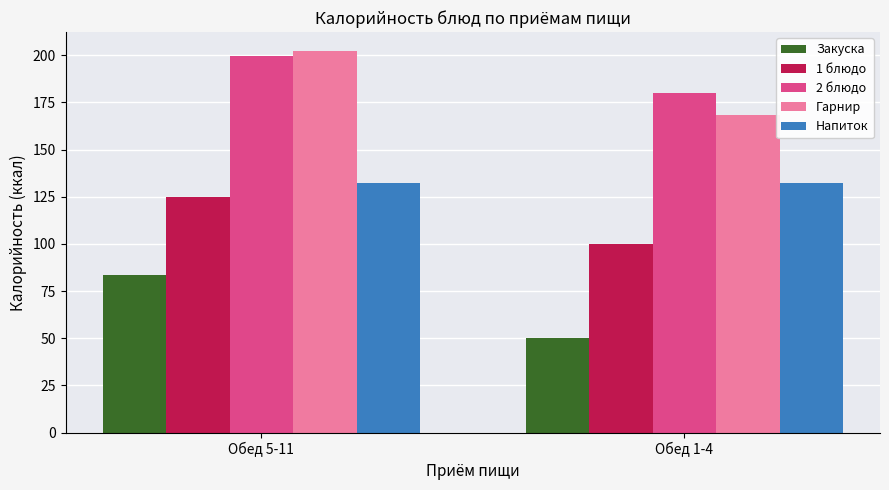

What is the label of the 2nd bar from the right?

Обед 5-11